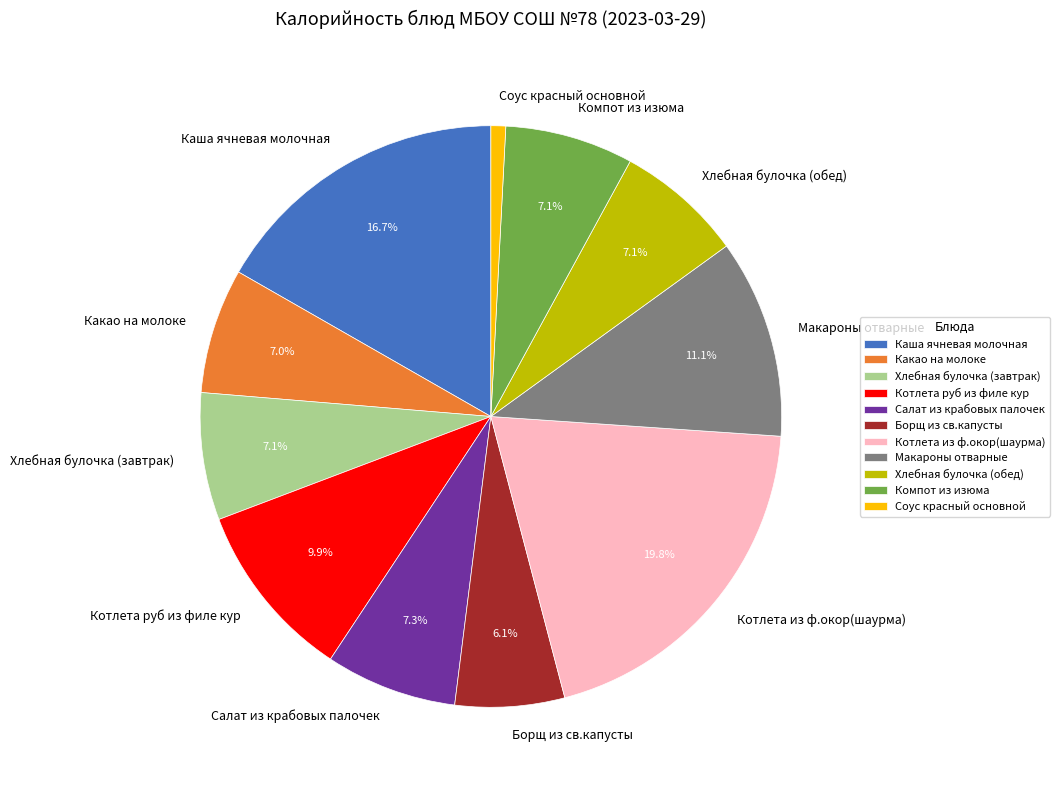

How many slices are in this pie chart?

11